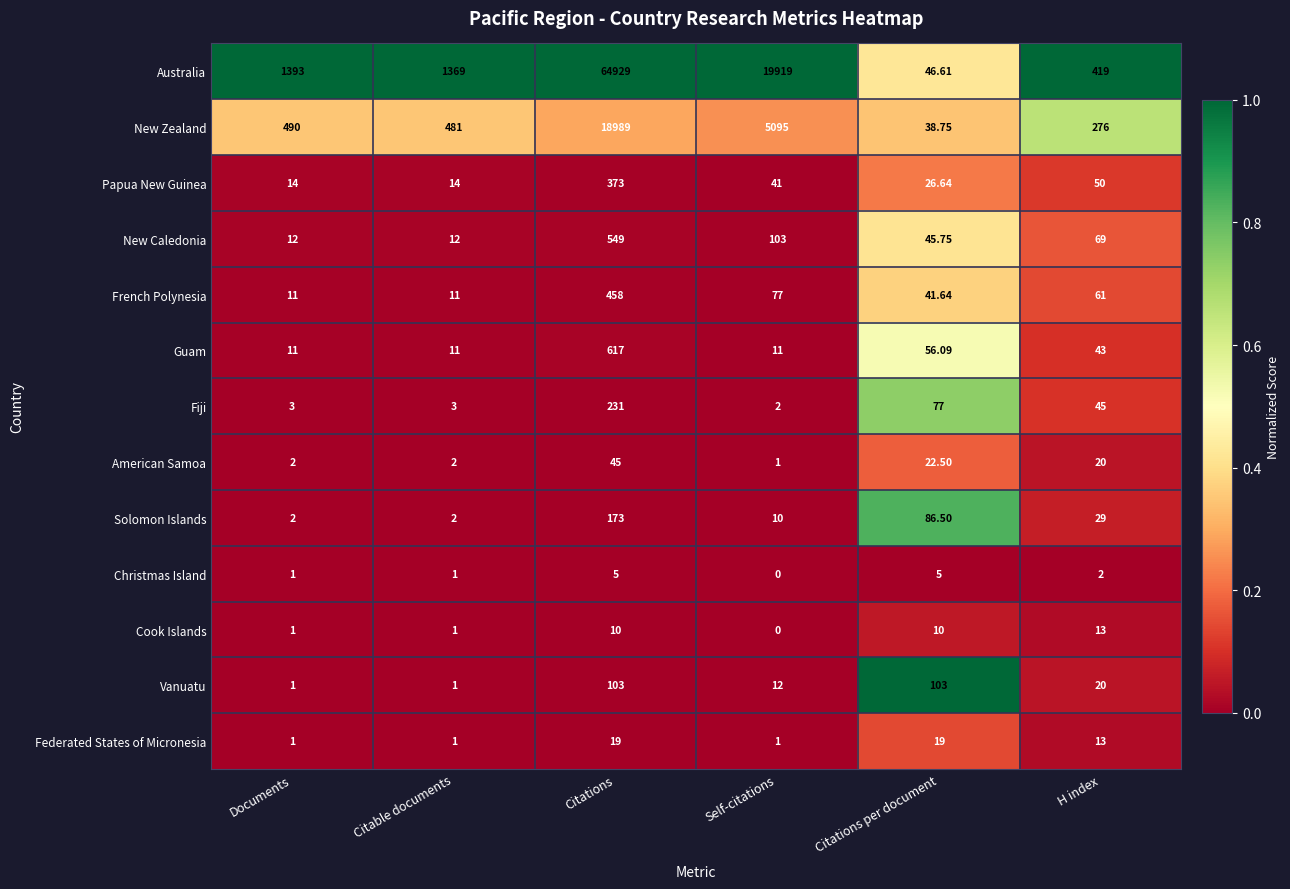

At which category does the chart reach its peak across all series?

Citations